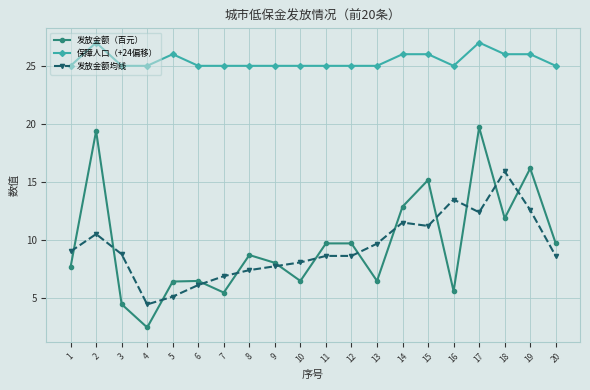

Which series changed the most between 11 and 19?

发放金额（百元）